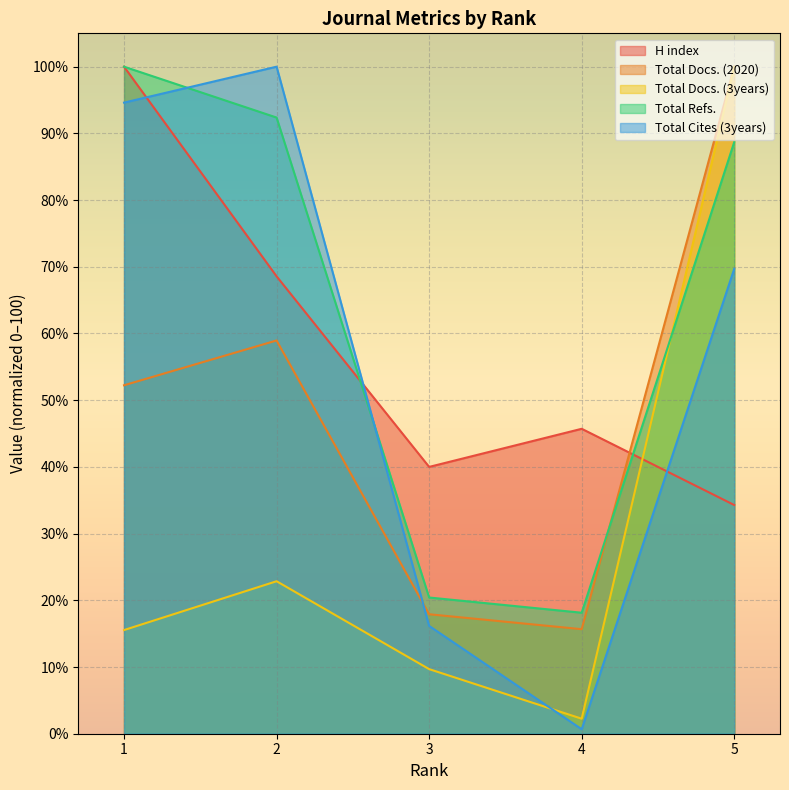

Read the Total Refs. value at 3.

20.4